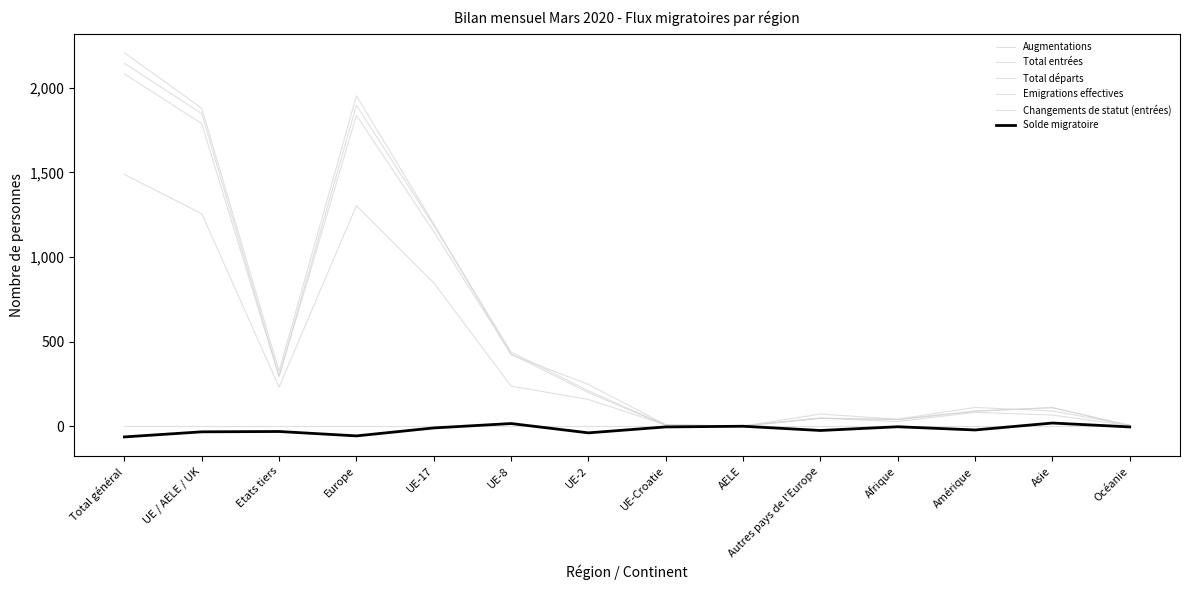

True or false: Solde migratoire and Total départs cross at least once.

False